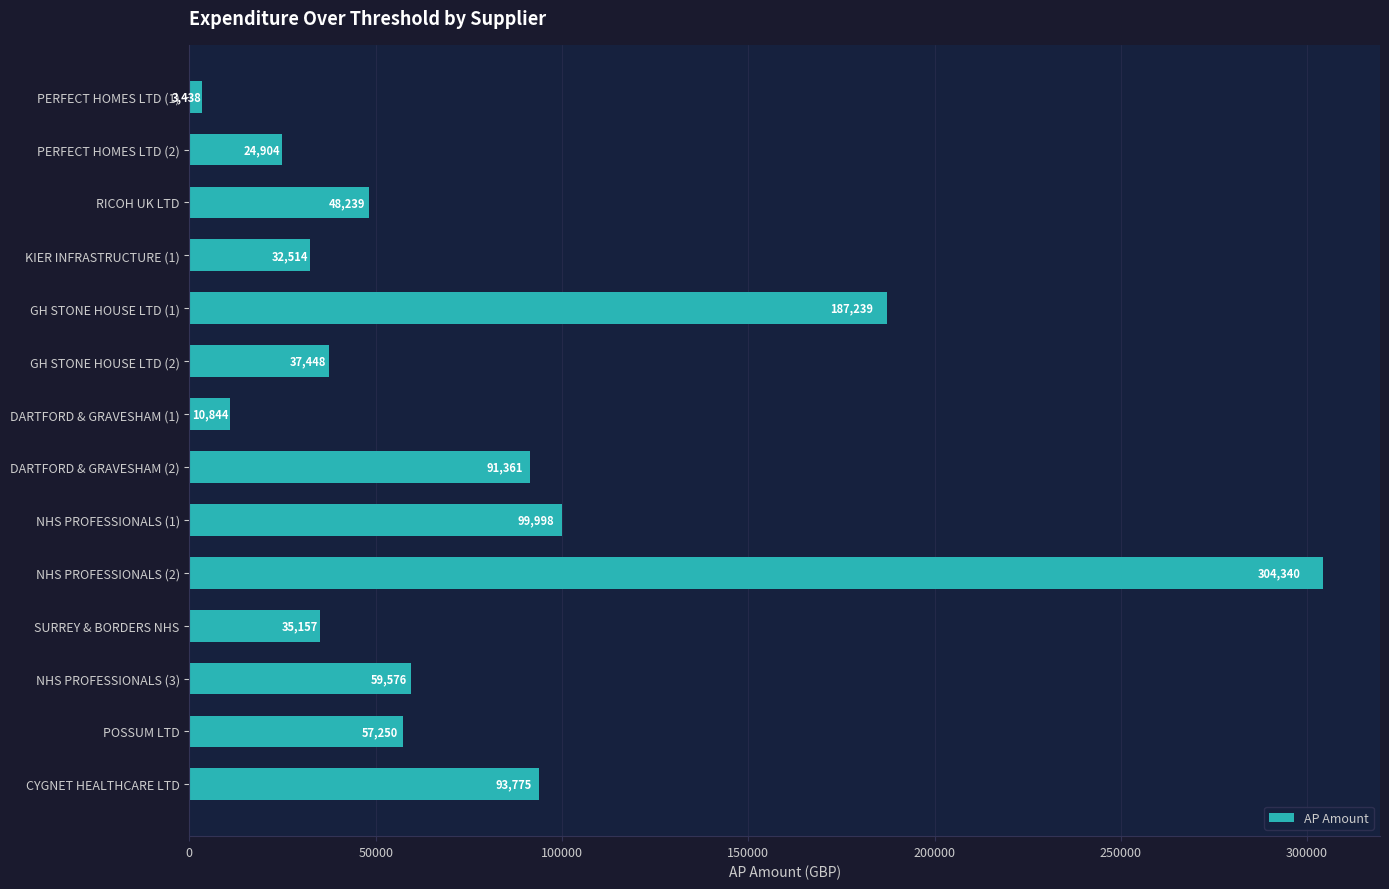

How many distinct data groups are displayed?

1